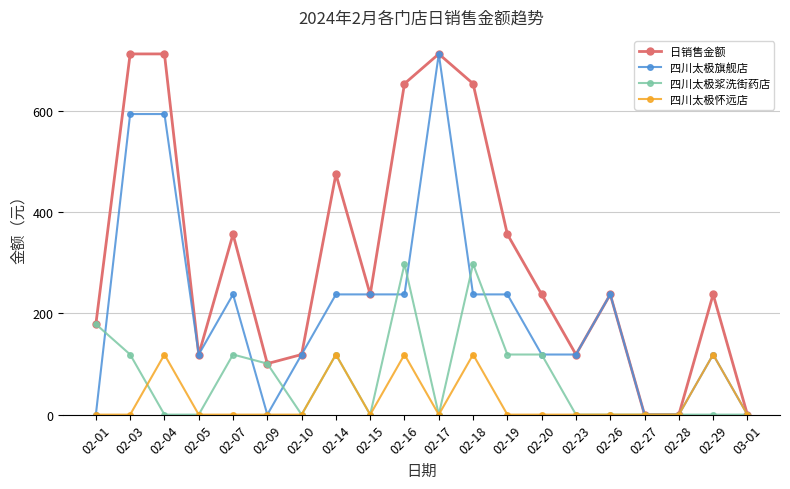

Reading left to right, extract all data points from this chart.

日销售金额: 178.8	712.8	712.8	118.8	356.4	100.8	118.8	475.2	237.6	654.0	712.8	654.0	356.4	237.6	118.8	237.6	0.0	0.0	237.6	0.0
四川太极旗舰店: 0.0	594.0	594.0	118.8	237.6	0.0	118.8	237.6	237.6	237.6	712.8	237.6	237.6	118.8	118.8	237.6	0.0	0.0	118.8	0.0
四川太极浆洗街药店: 178.8	118.8	0.0	0.0	118.8	100.8	0.0	118.8	0.0	297.6	0.0	297.6	118.8	118.8	0.0	0.0	0.0	0.0	0.0	0.0
四川太极怀远店: 0.0	0.0	118.8	0.0	0.0	0.0	0.0	118.8	0.0	118.8	0.0	118.8	0.0	0.0	0.0	0.0	0.0	0.0	118.8	0.0